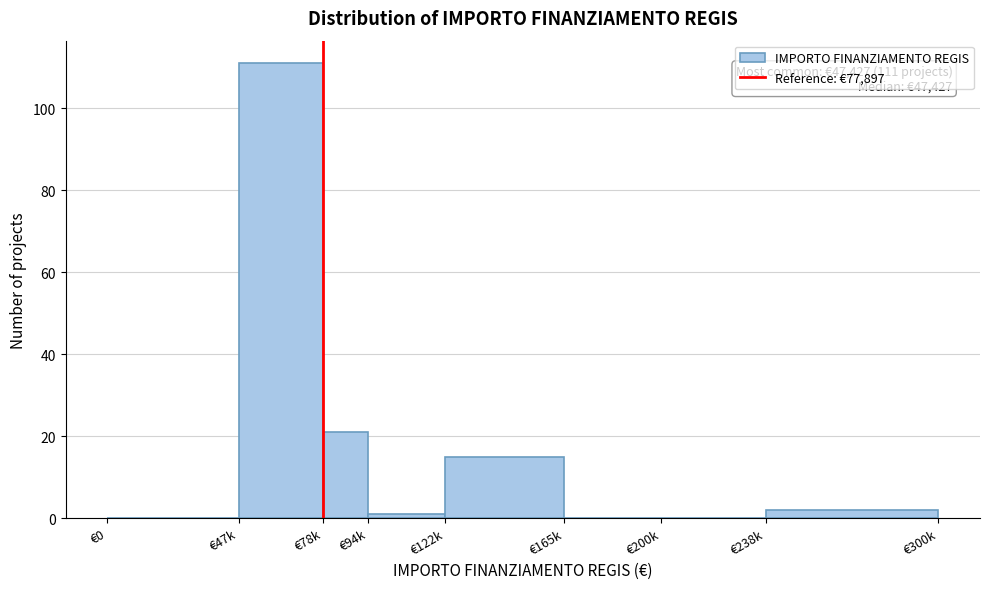

Reading left to right, list all the values displayed in this chart.

€0=0	€47k=111	€78k=21	€94k=1	€122k=15	€165k=0	€200k=0	€238k=2